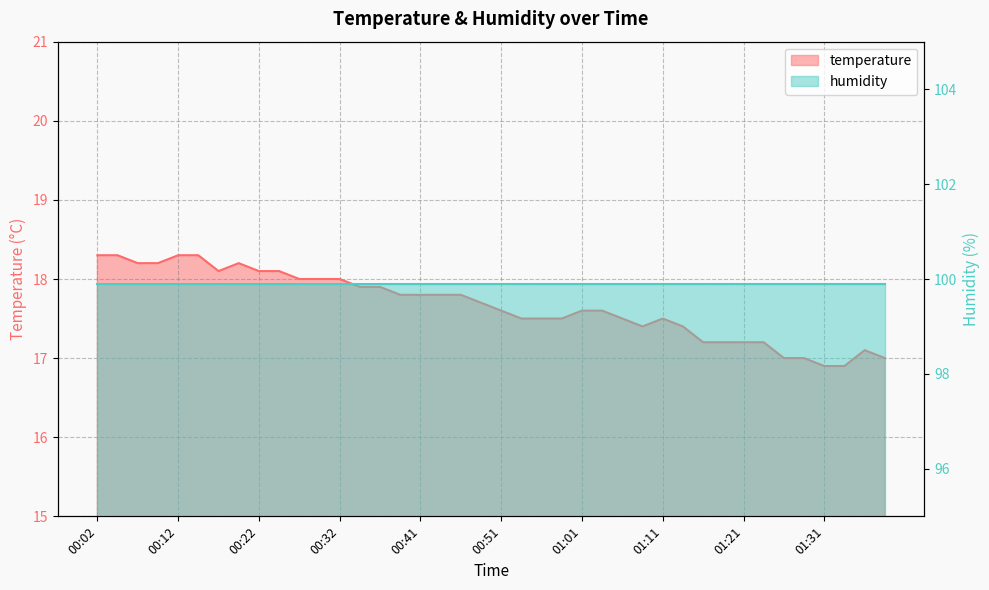

Reading right to left, list all the values displayed in this chart.

17.0	17.1	16.9	16.9	17.0	17.0	17.2	17.2	17.2	17.2	17.4	17.5	17.4	17.5	17.6	17.6	17.5	17.5	17.5	17.6	17.7	17.8	17.8	17.8	17.8	17.9	17.9	18.0	18.0	18.0	18.1	18.1	18.2	18.1	18.3	18.3	18.2	18.2	18.3	18.3